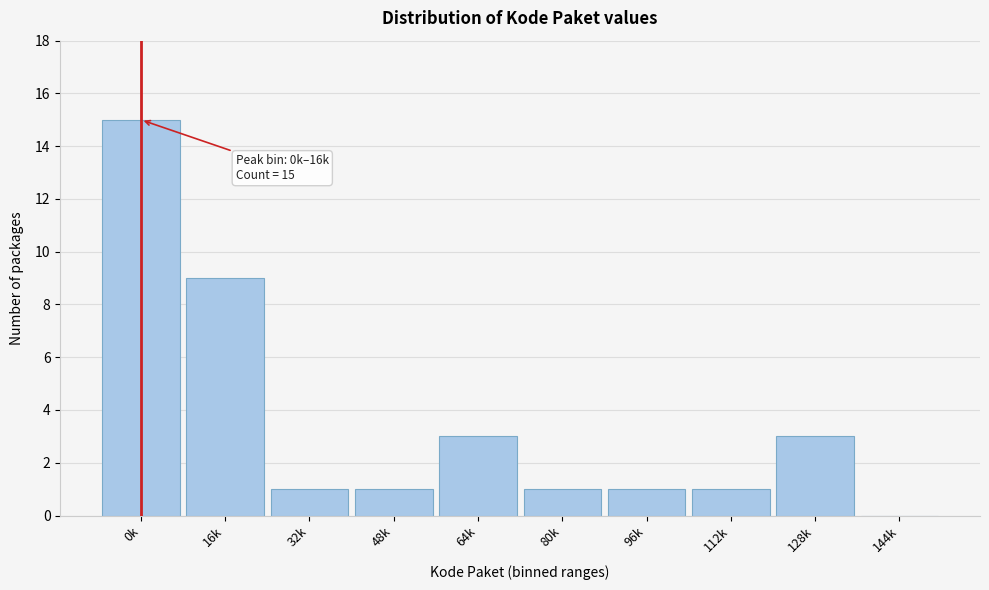

Reading left to right, extract all data points from this chart.

0k=15	16k=9	32k=1	48k=1	64k=3	80k=1	96k=1	112k=1	128k=3	144k=0